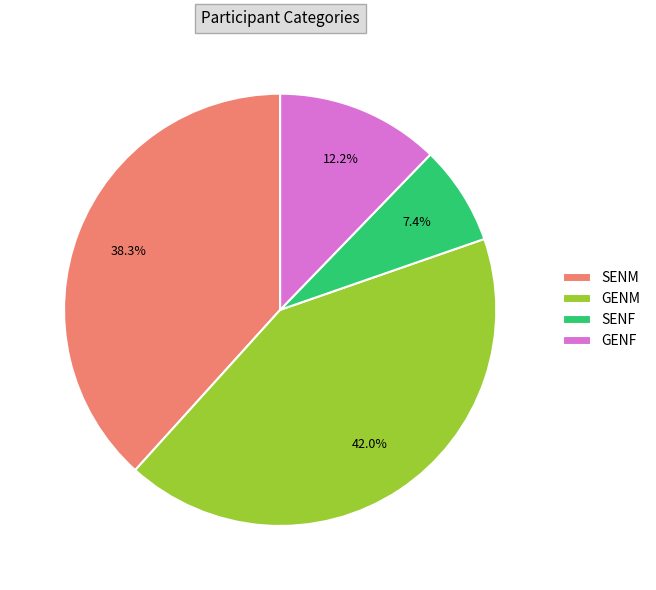

Which has a higher value, SENF or GENF?

GENF